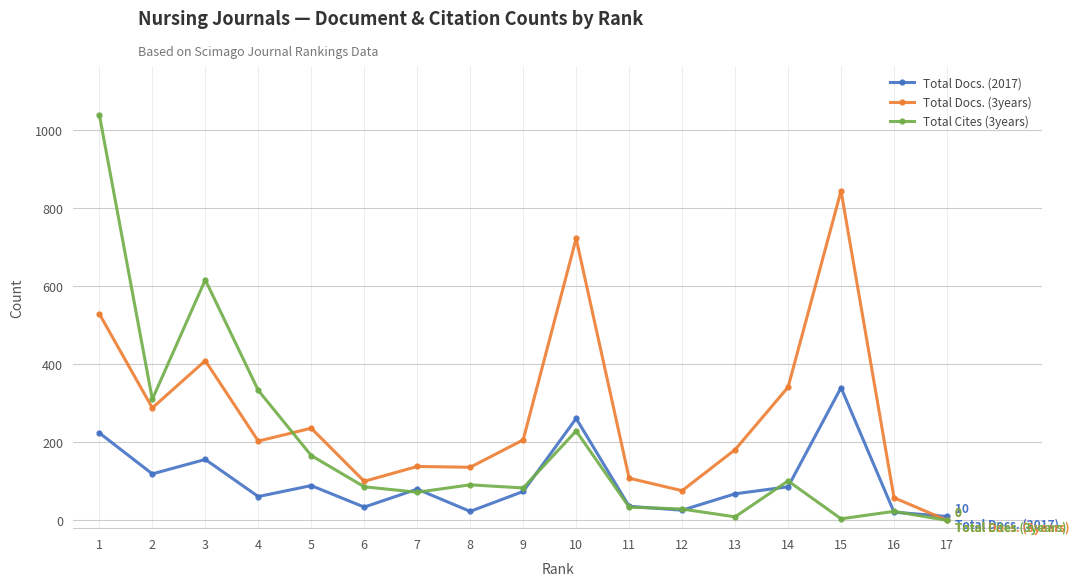

Is the value of Total Docs. (2017) at 13 greater than the value of Total Cites (3years) at 14?

No